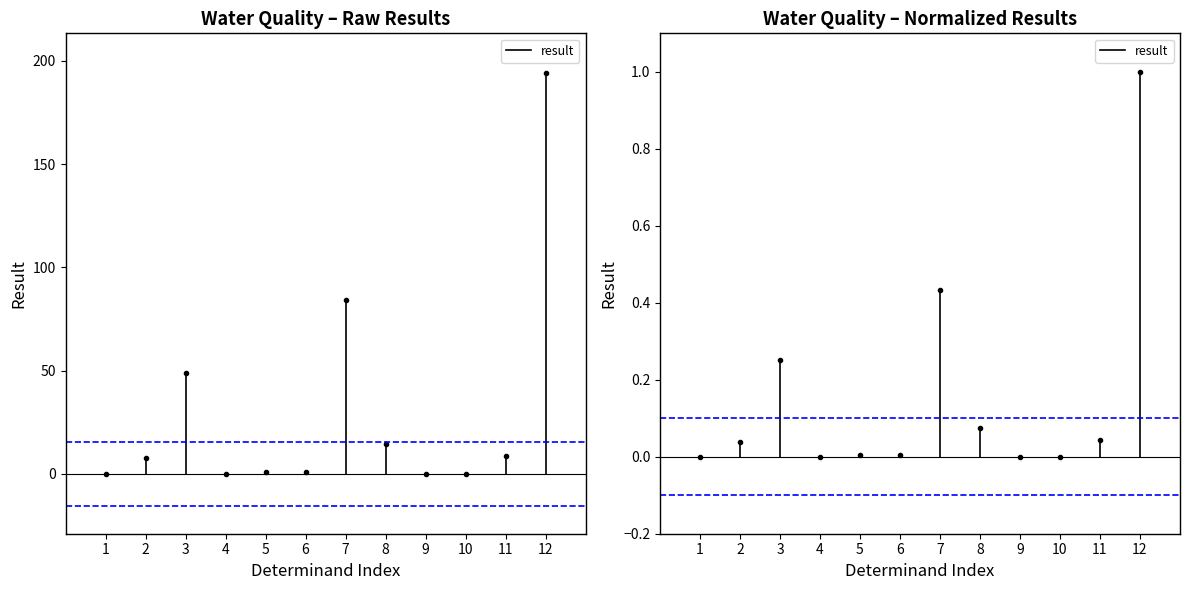

How many lines are shown in the chart?

1